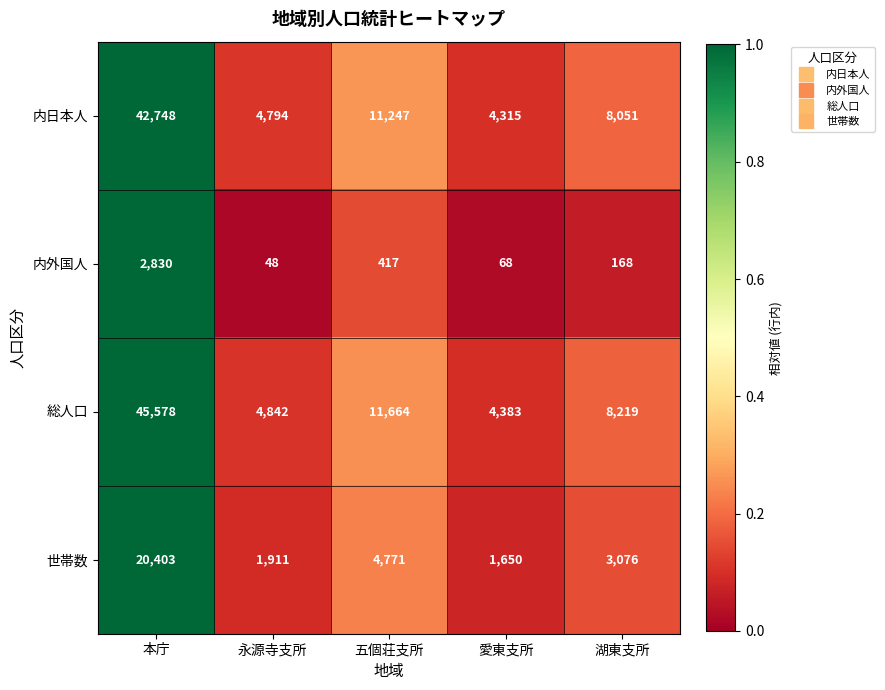

Reading right to left, transcribe all the data shown in this chart.

内日本人: 8051	4315	11247	4794	42748
内外国人: 168	68	417	48	2830
総人口: 8219	4383	11664	4842	45578
世帯数: 3076	1650	4771	1911	20403